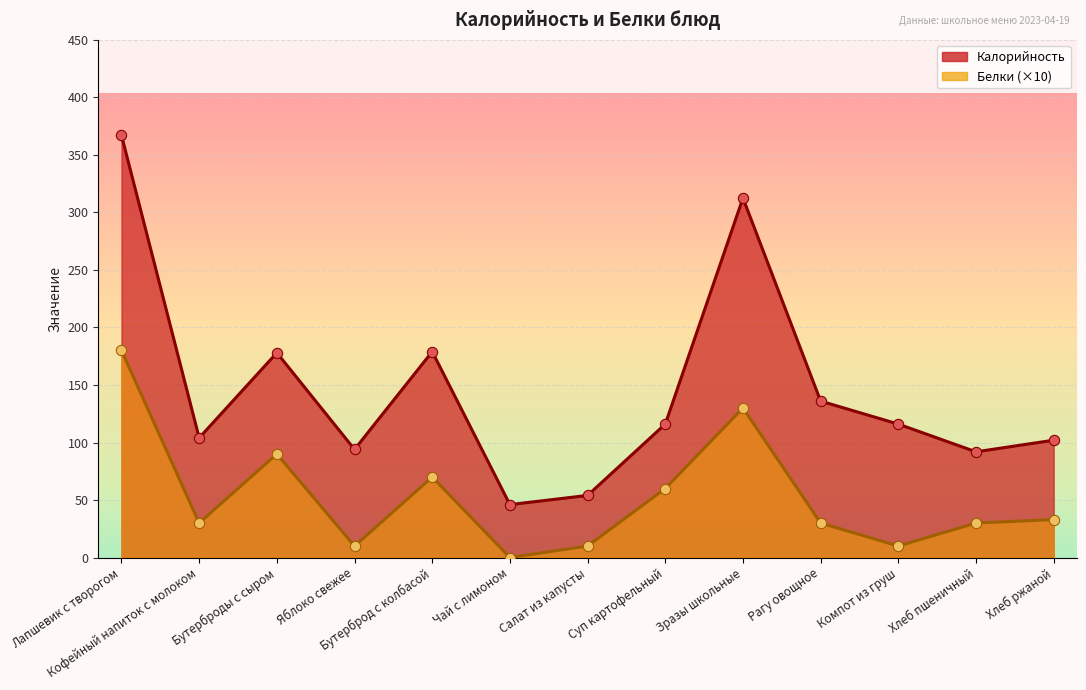

What are all the series names shown in the legend?

Калорийность, Белки